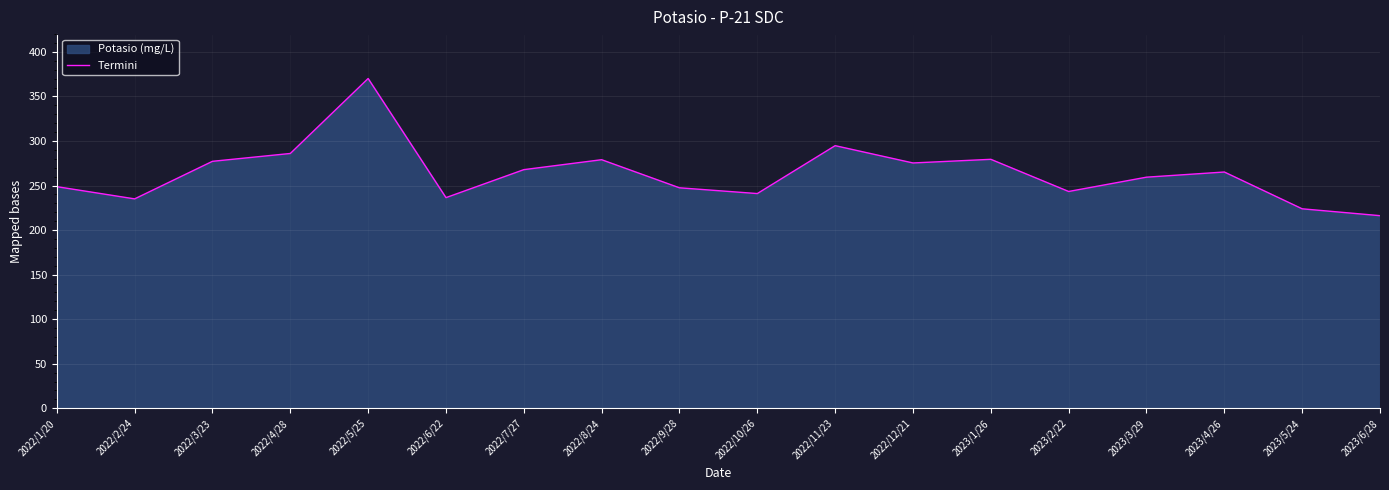

True or false: the data shows 142.8 at 2022/10/26.

False